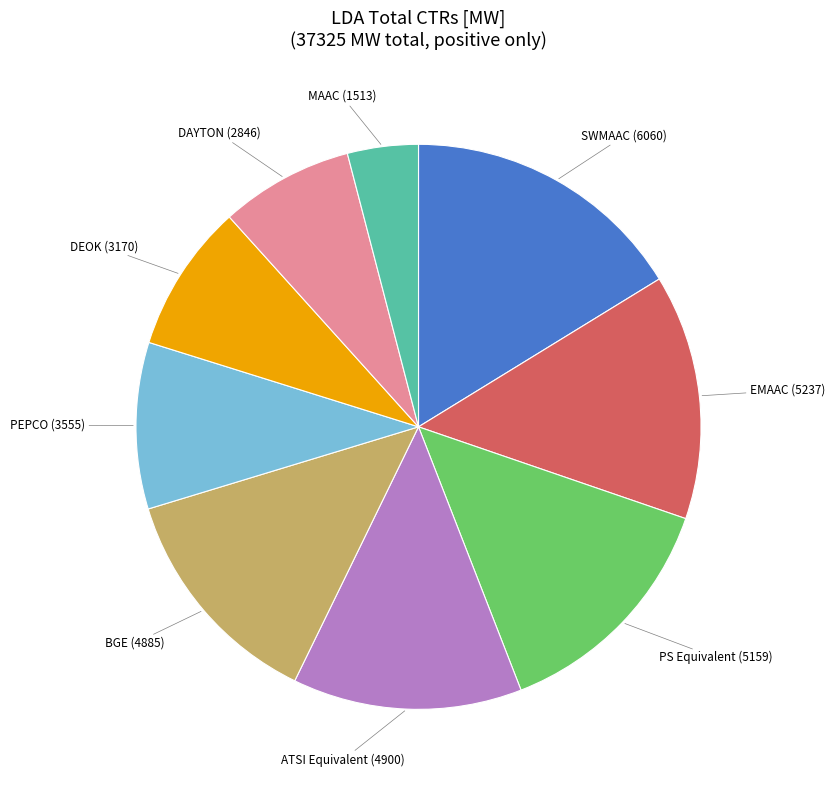

Which slice is the largest?

SWMAAC